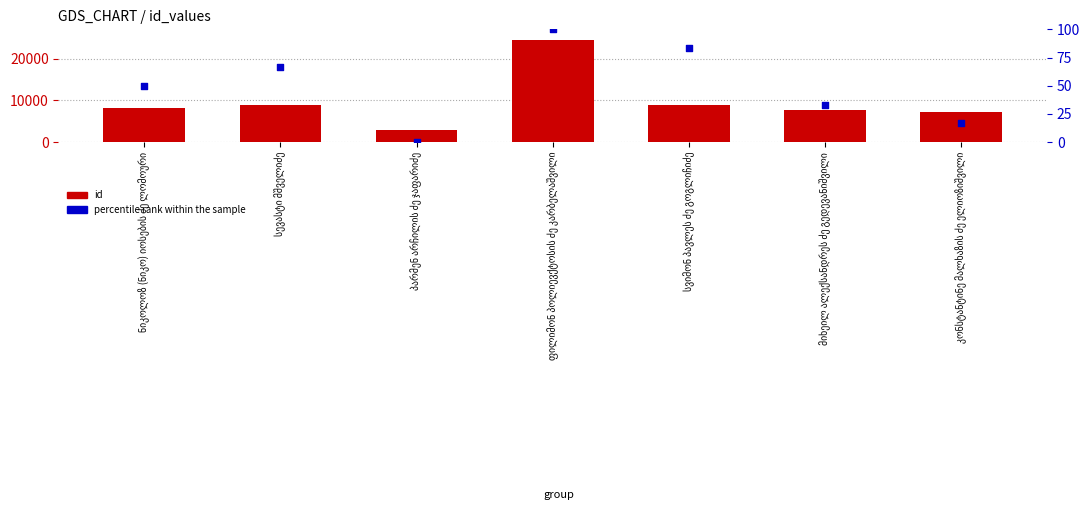

What is the total value across all series at სვიმონ პავლეს ძე გოგლიჩიძე?

9085.3